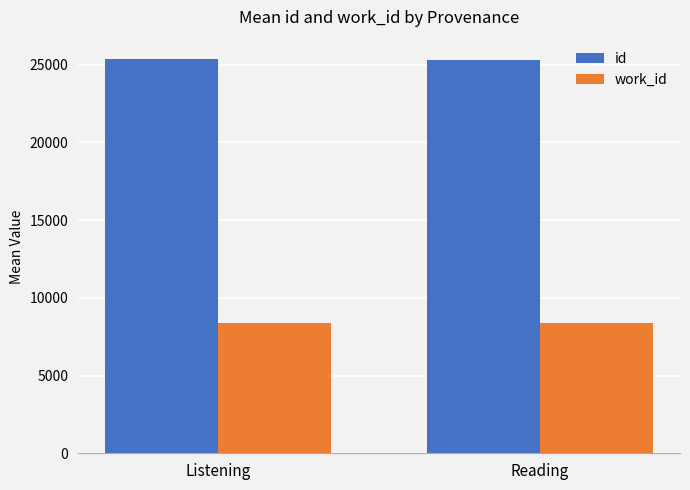

Are the bars grouped side by side (vs. stacked)?

Yes